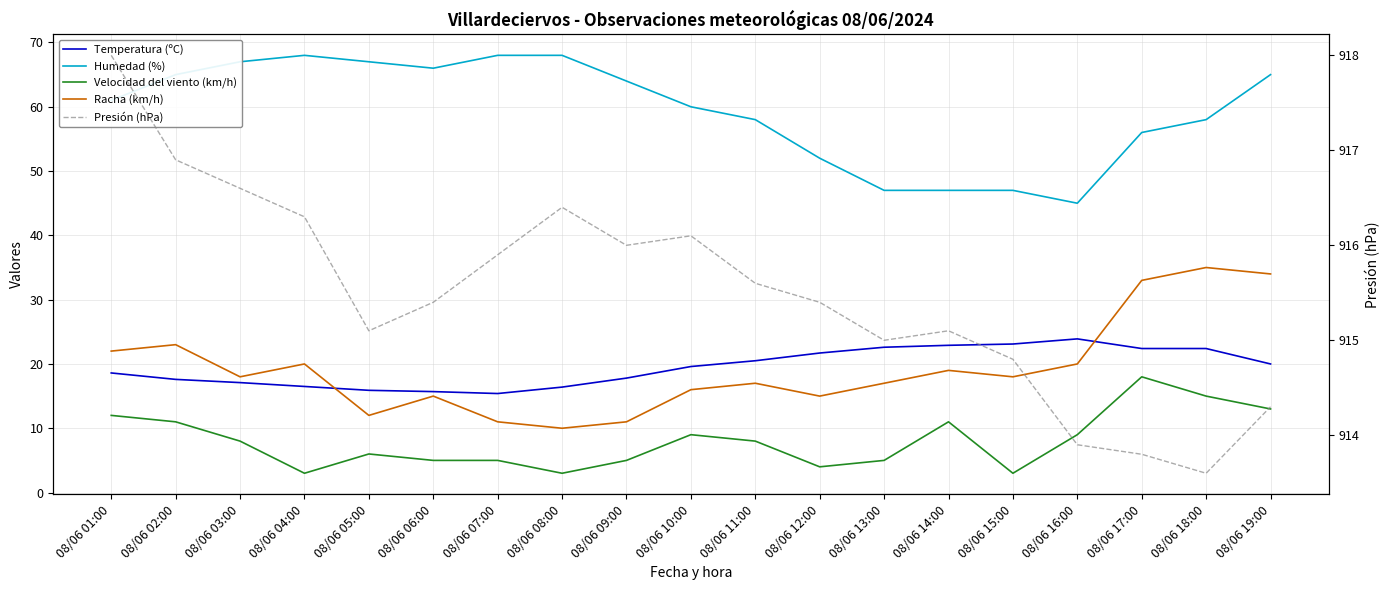

True or false: Temperatura (ºC) has more than 0 points higher than both neighbors.

True